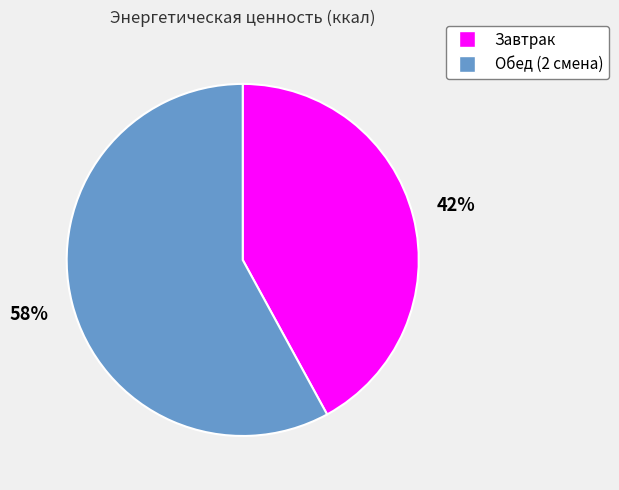

Count the number of slices in the pie.

2